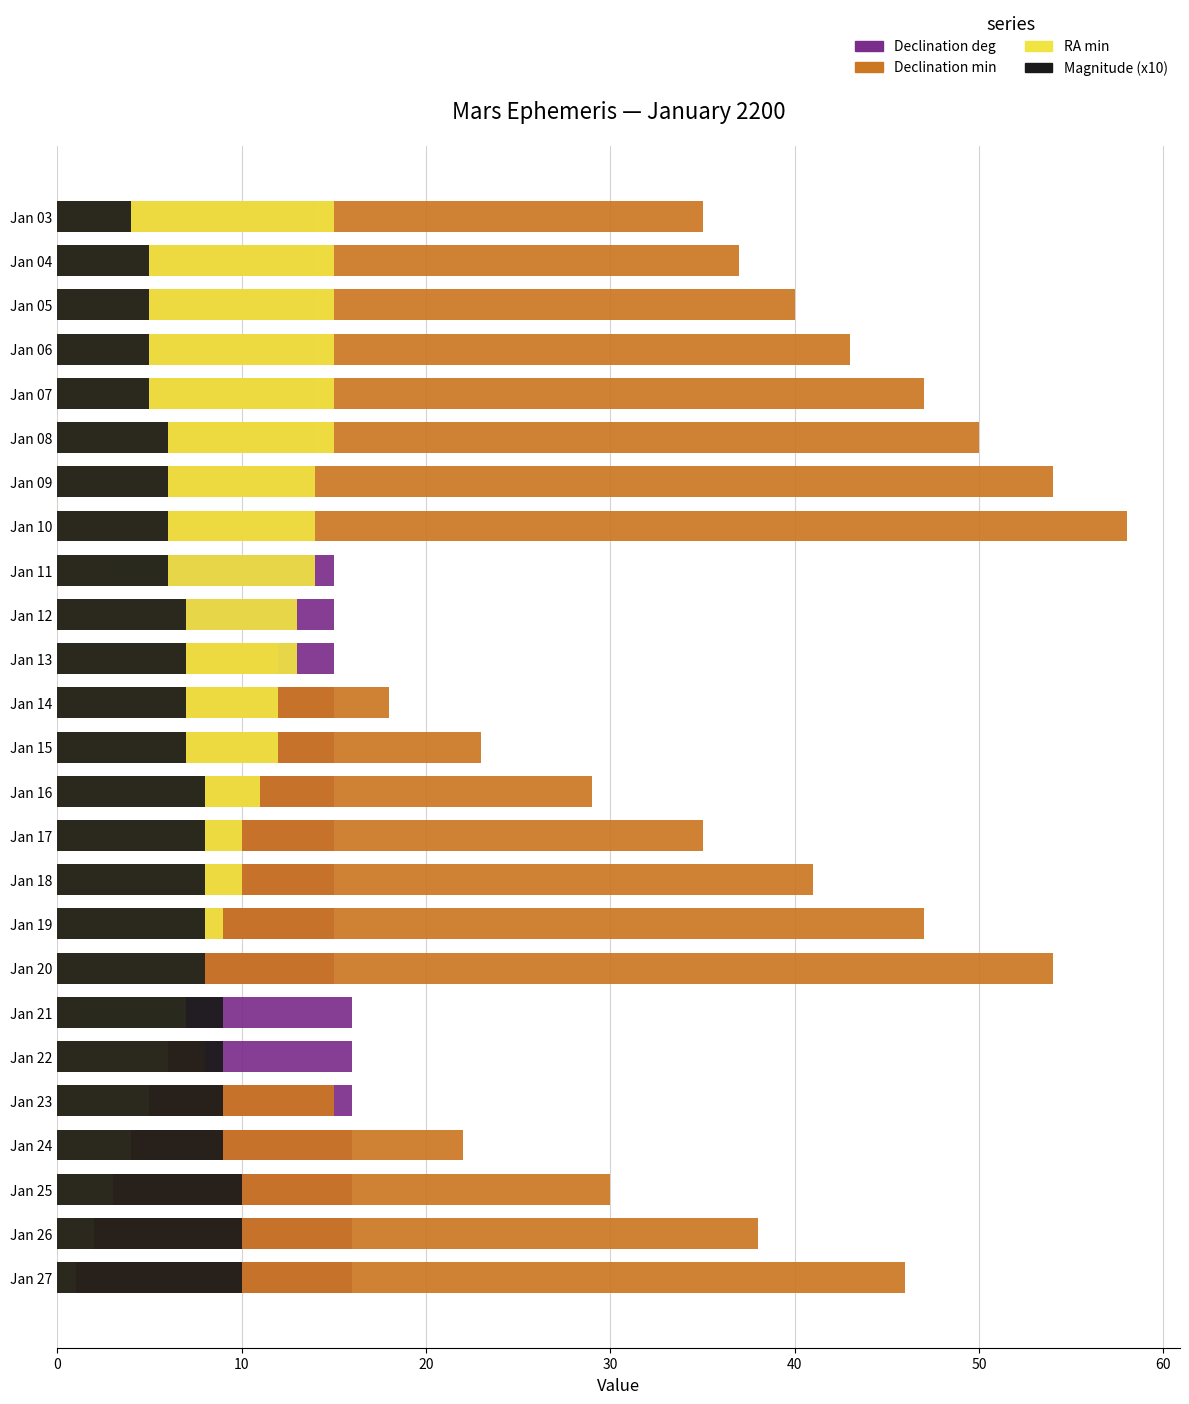

Reading right to left, extract all data points from this chart.

Declination deg: 16	16	16	16	16	16	16	15	15	15	15	15	15	15	15	15	15	14	14	14	14	14	14	14	14
Declination min: 46	38	30	22	15	8	1	54	47	41	35	29	23	18	12	7	3	58	54	50	47	43	40	37	35
RA min: 1	2	3	4	5	6	7	8	9	10	10	11	12	12	13	13	14	14	14	15	15	15	15	15	15
Magnitude (x10): 10	10	10	9	9	9	9	8	8	8	8	8	7	7	7	7	6	6	6	6	5	5	5	5	4